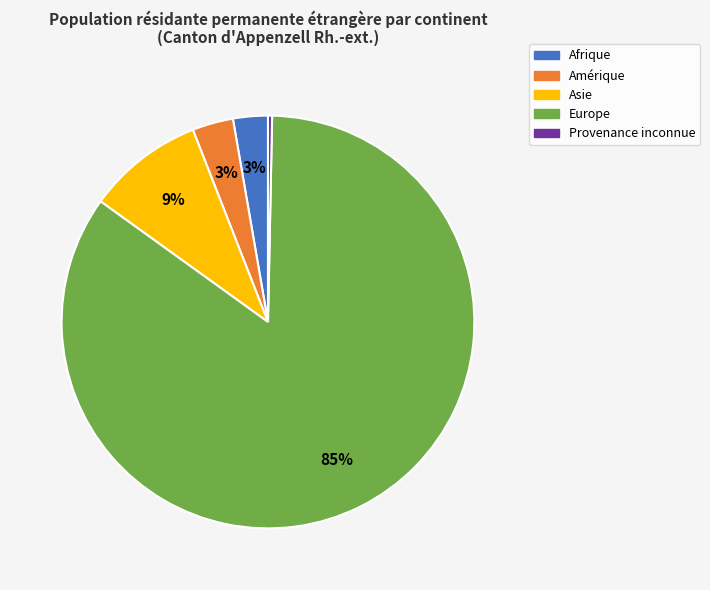

To the nearest percent, what is the average slice percentage?

20%